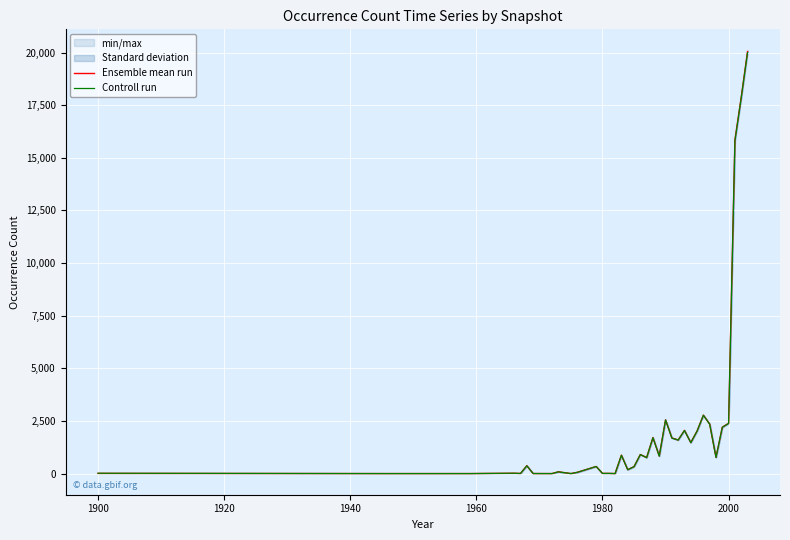

What are all the series names shown in the legend?

Ensemble mean run, Controll run